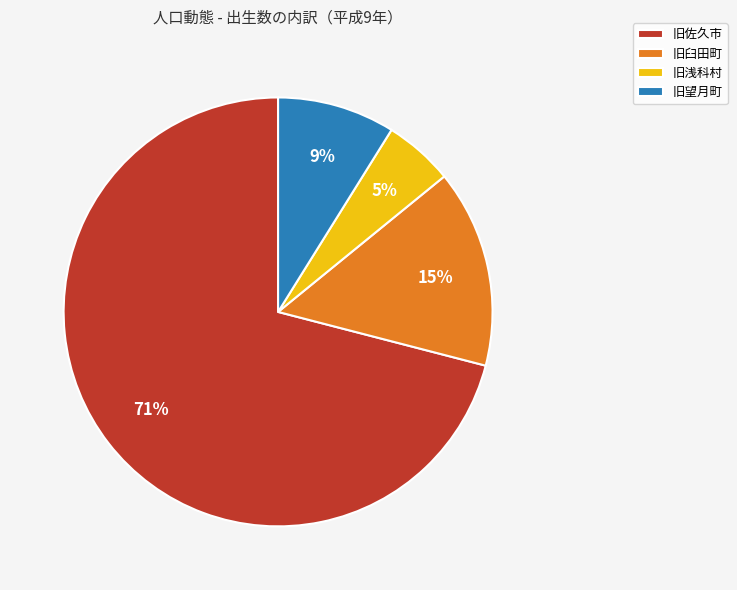

To the nearest percent, what is the average slice percentage?

25%